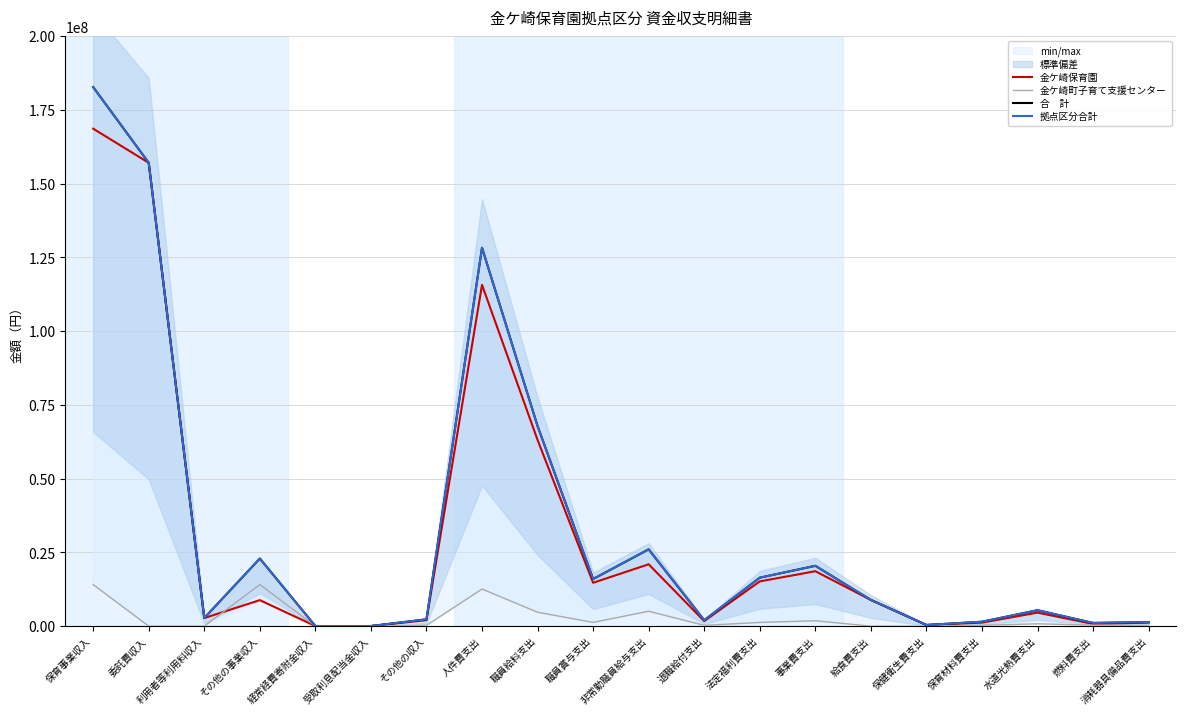

What is the average value of the 金ケ崎保育園 series?

30324066